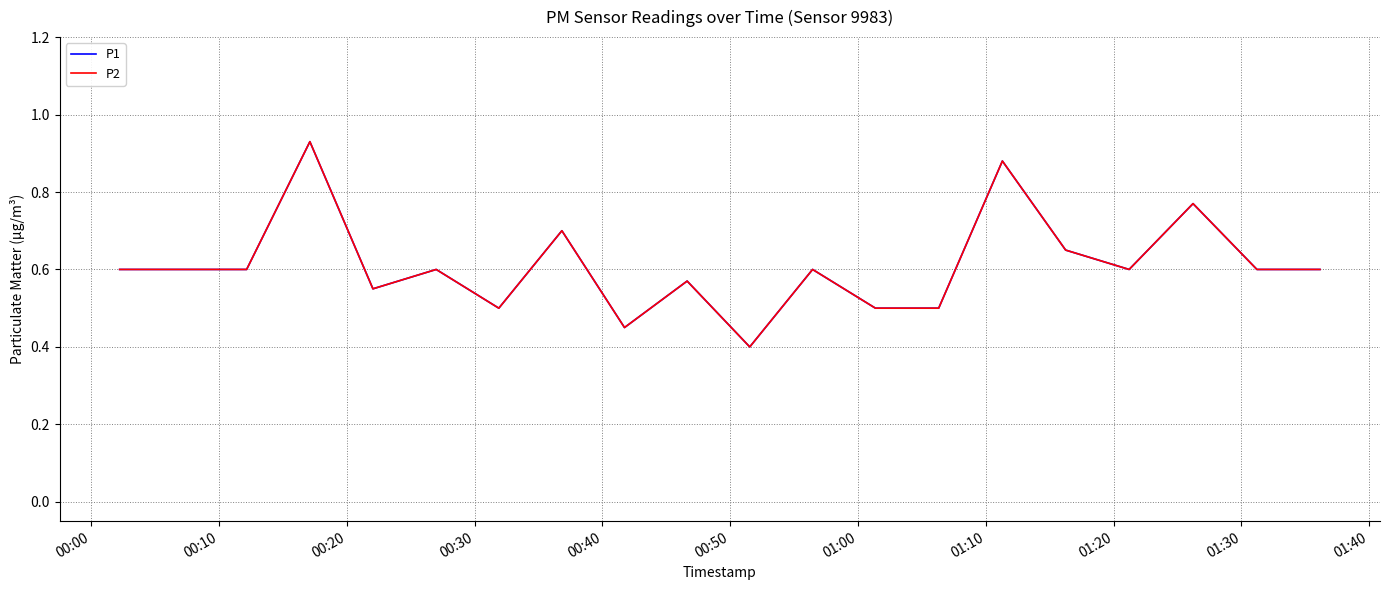

Is this an area chart (filled region under the line)?

No